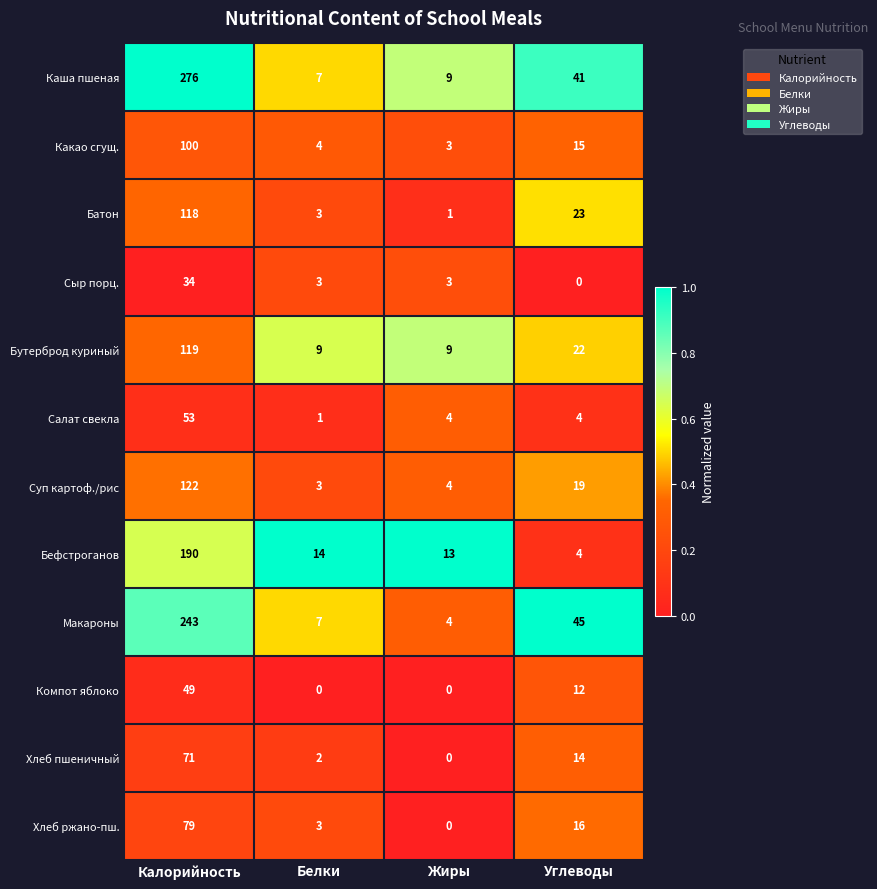

True or false: Каша пшеная has a value of 3 at Белки.

False